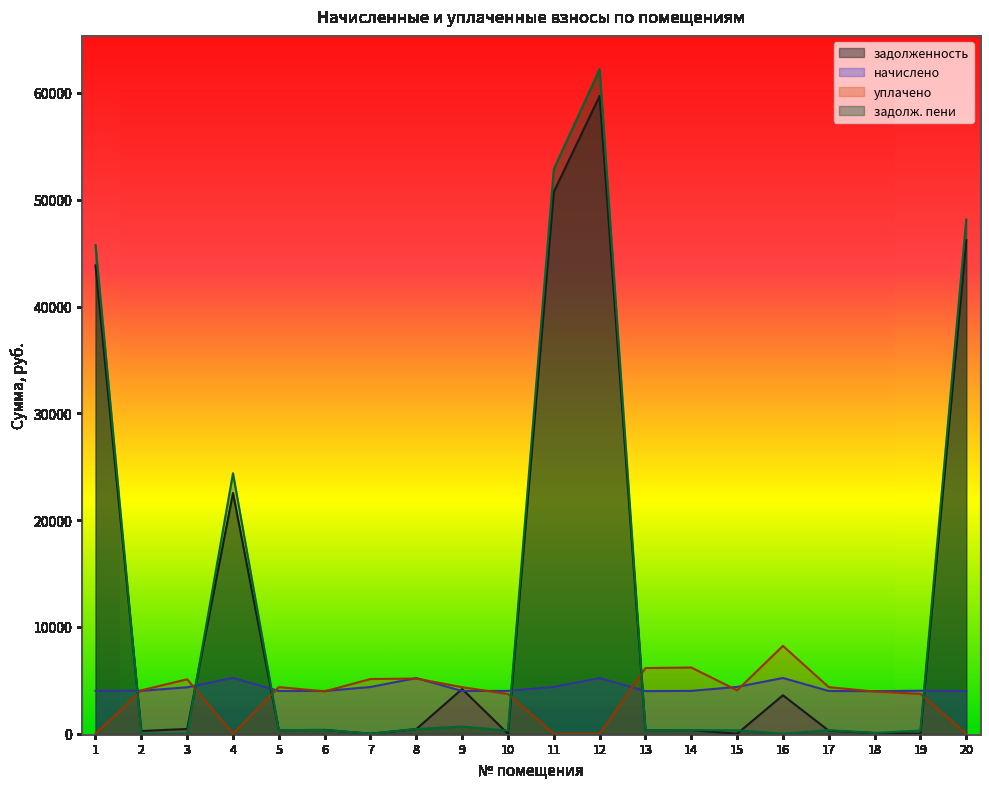

At how many categories does at least one series exceed 20575?

5